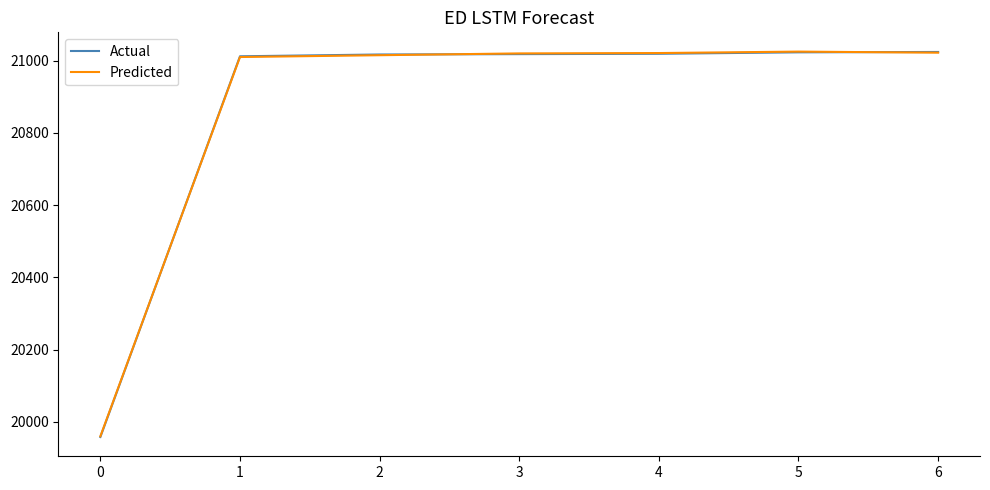

What is the maximum value for Actual?

21024